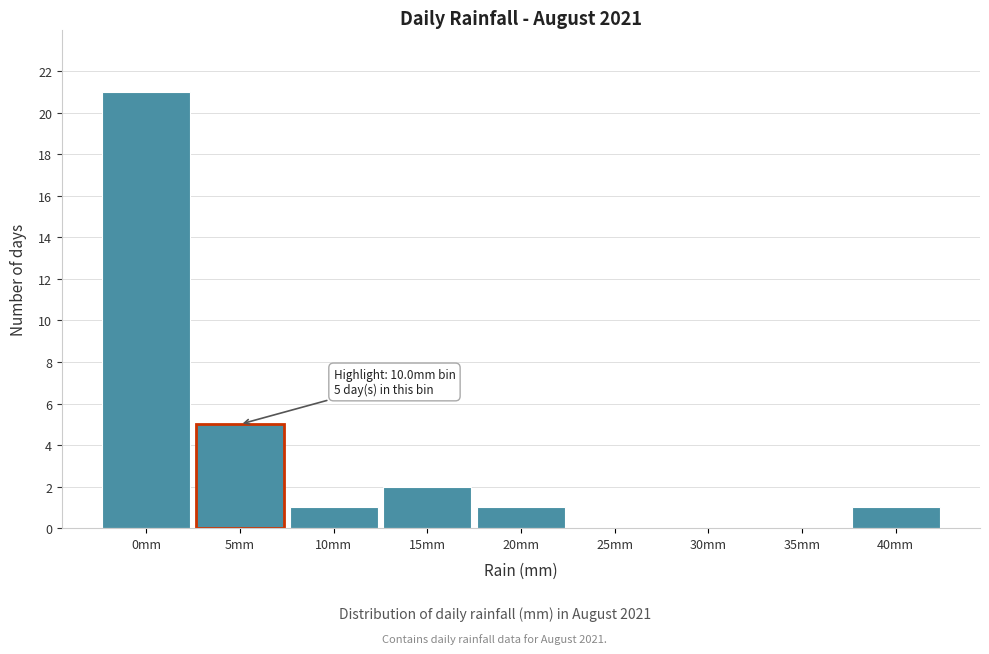

Reading left to right, extract all data points from this chart.

0mm=21	5mm=5	10mm=1	15mm=2	20mm=1	25mm=0	30mm=0	35mm=0	40mm=1